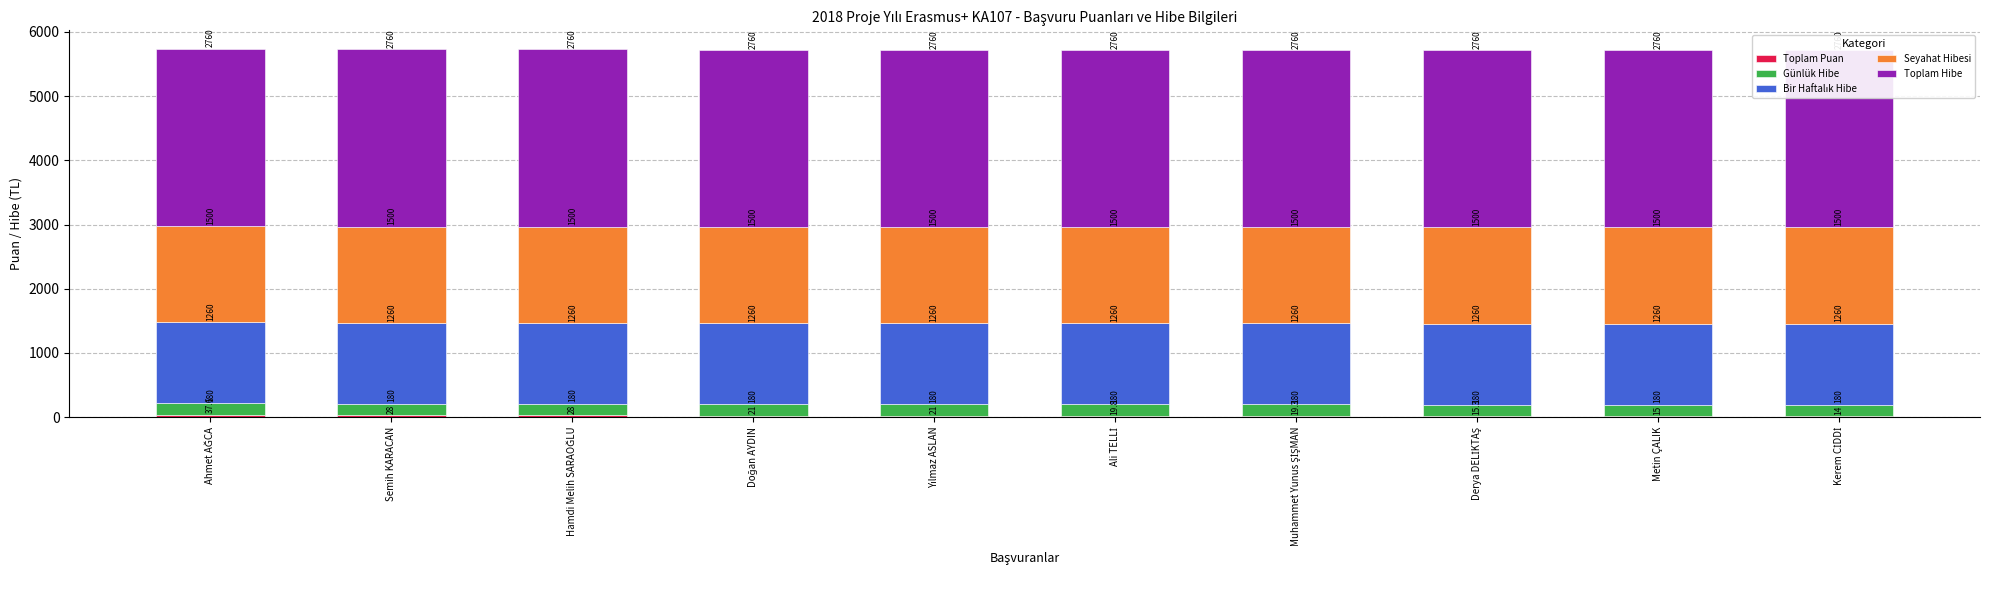

What is the sum of the Toplam Puan values at Ali TELLİ and Kerem CİDDİ?

33.8